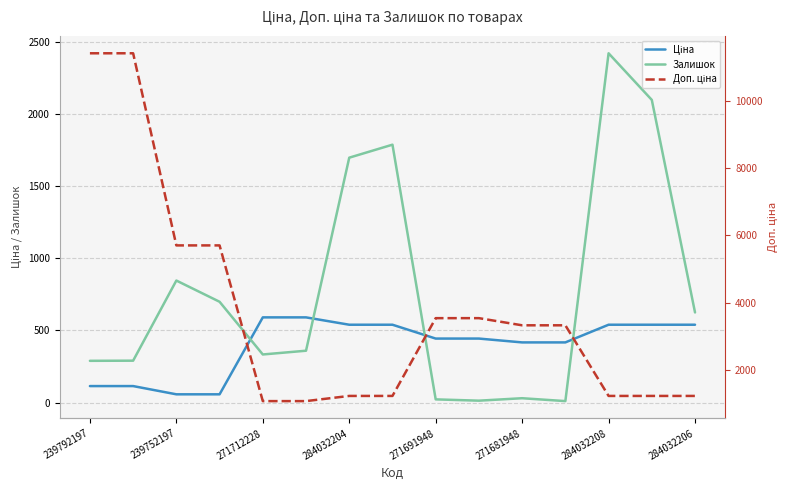

What is the minimum value for Залишок?

10.0